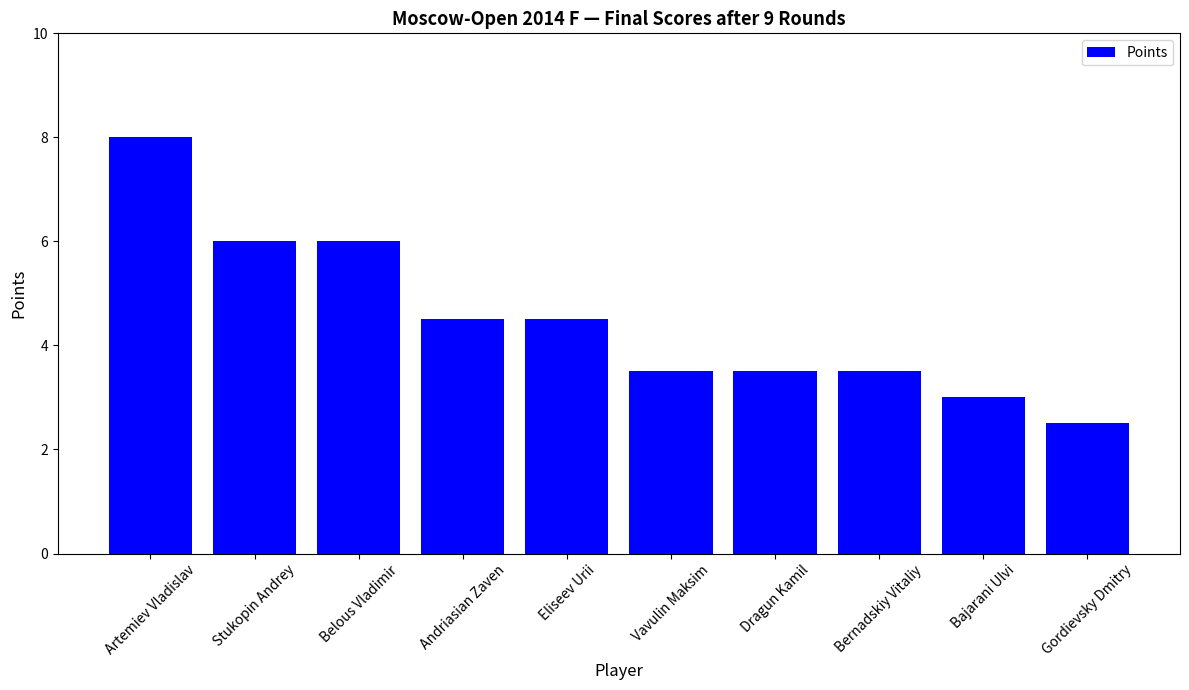

How many bars are there in total?

10